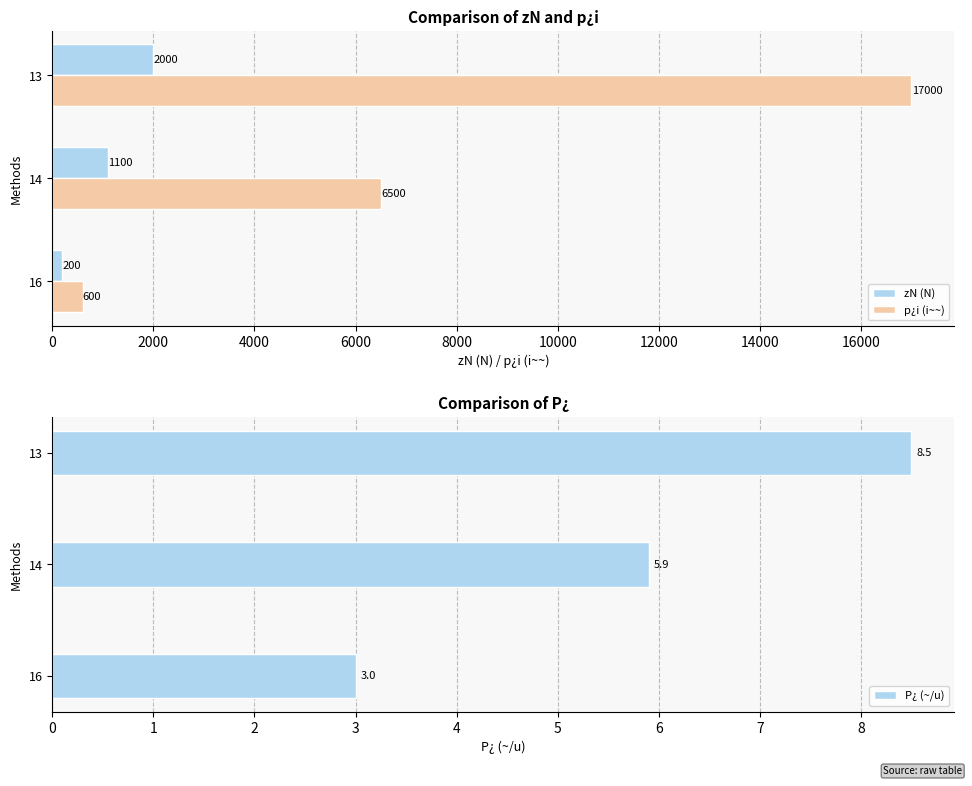

How many p¿i (i~~) values are between 600 and 17000?

3